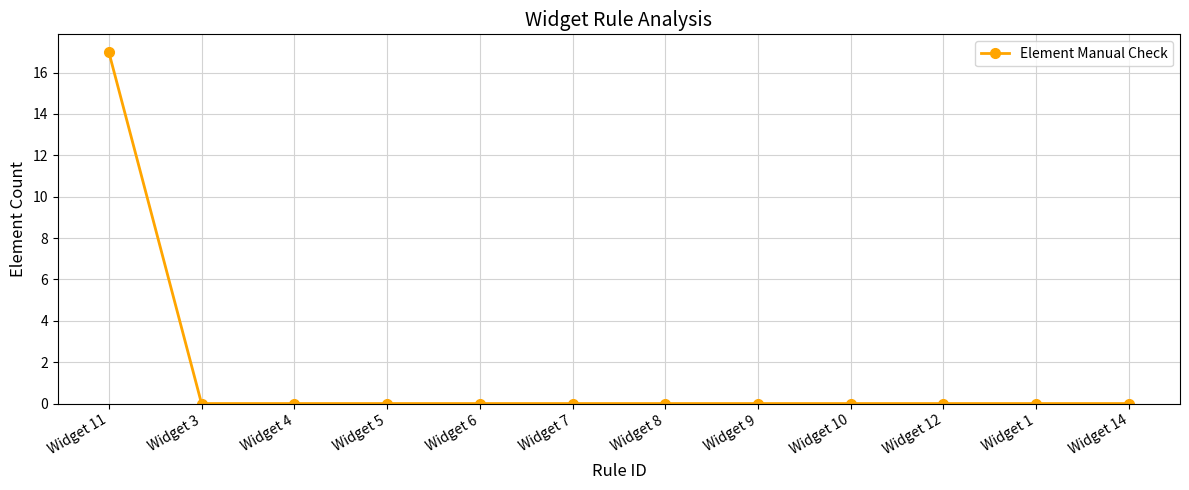

What is the difference between the maximum and minimum values?

17